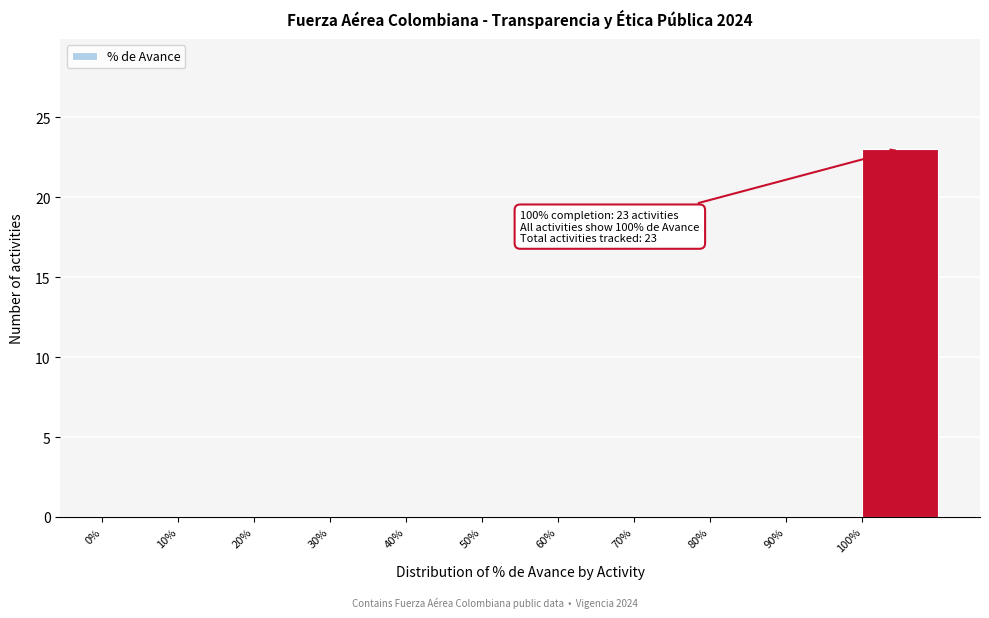

Over which range of the x-axis is the bar tallest?

100 to 110